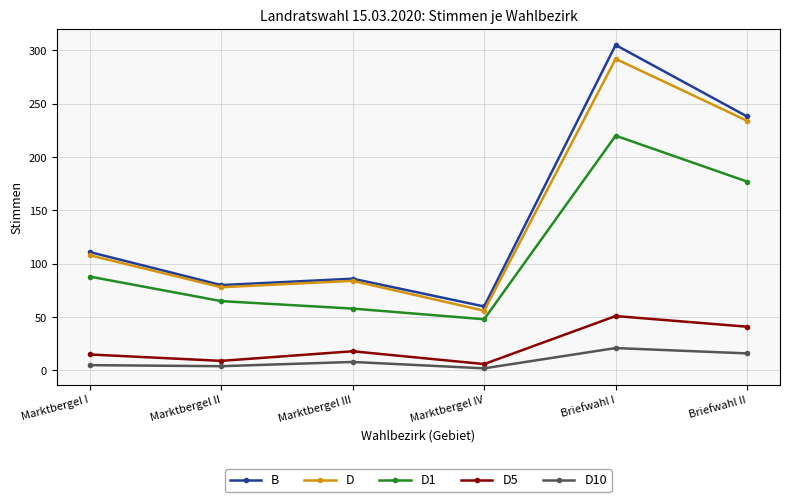

What is the label of the 5th point from the right?

Marktbergel II